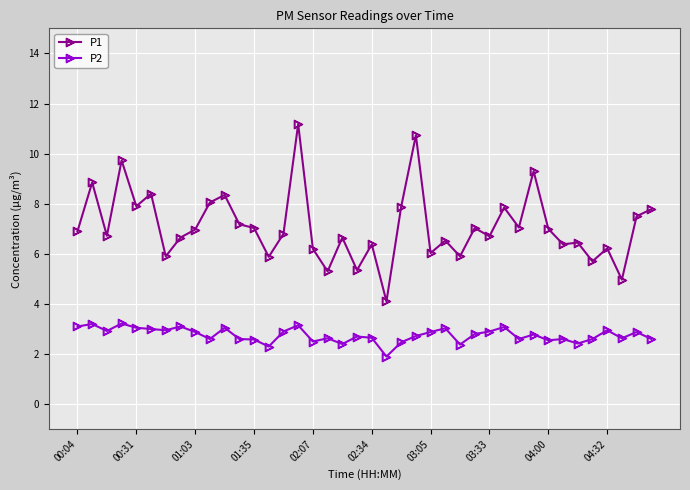

True or false: P1 and P2 intersect in this chart.

False